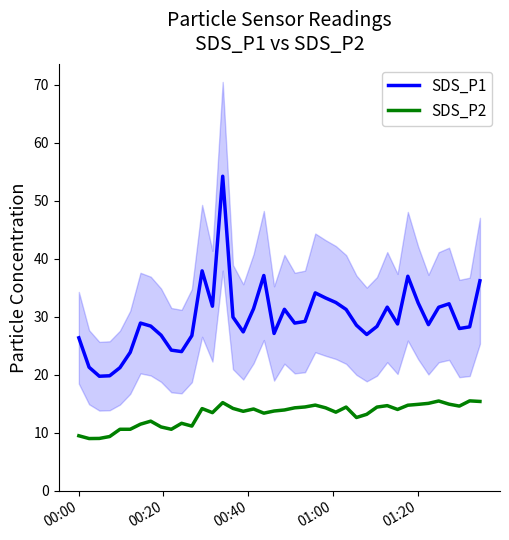

What is the minimum value shown in the chart?

9.0